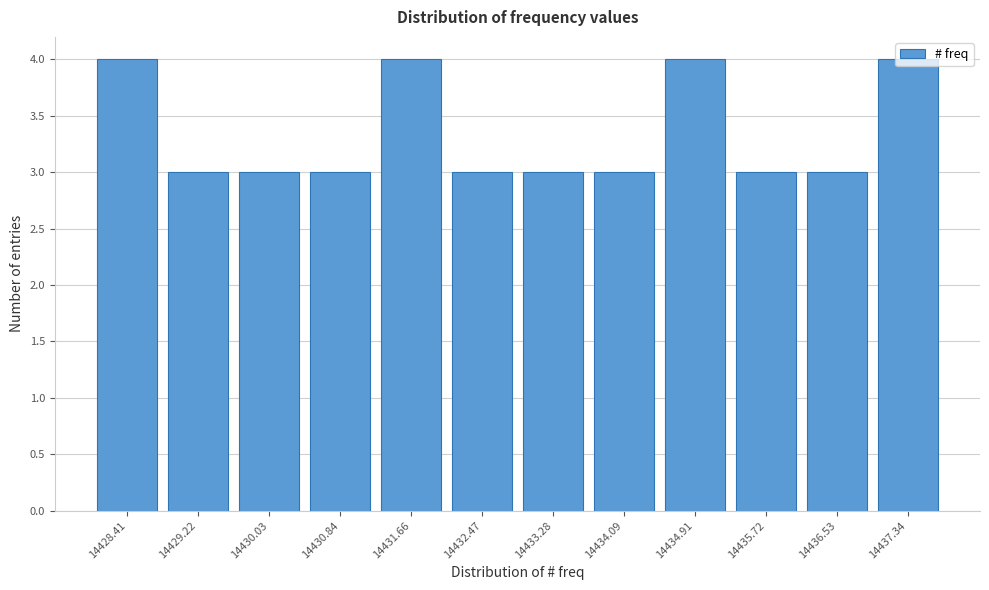

True or false: the data shows 5 at 14433.28.

False